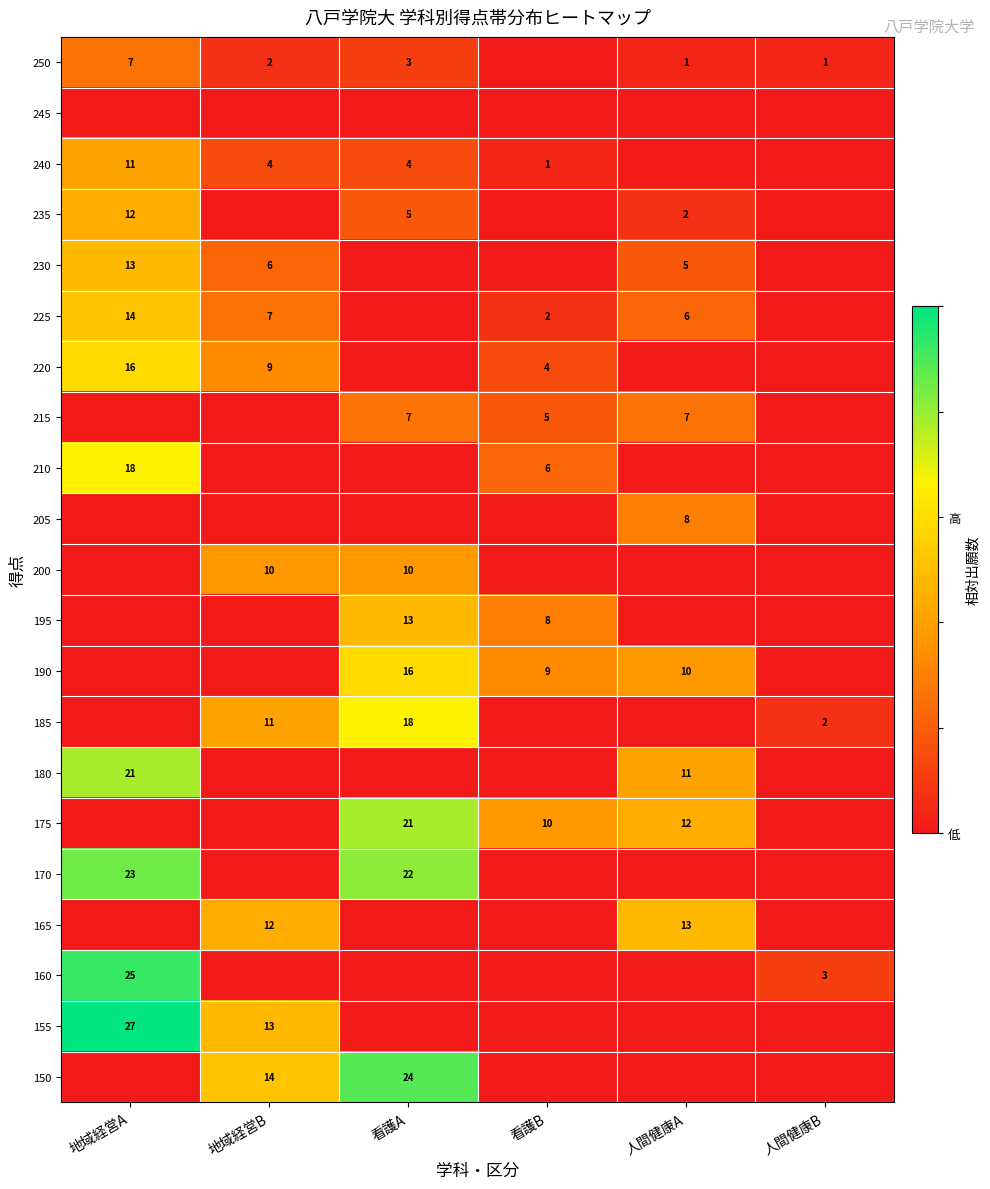

Between 看護B and 地域経営A, which is larger?

地域経営A